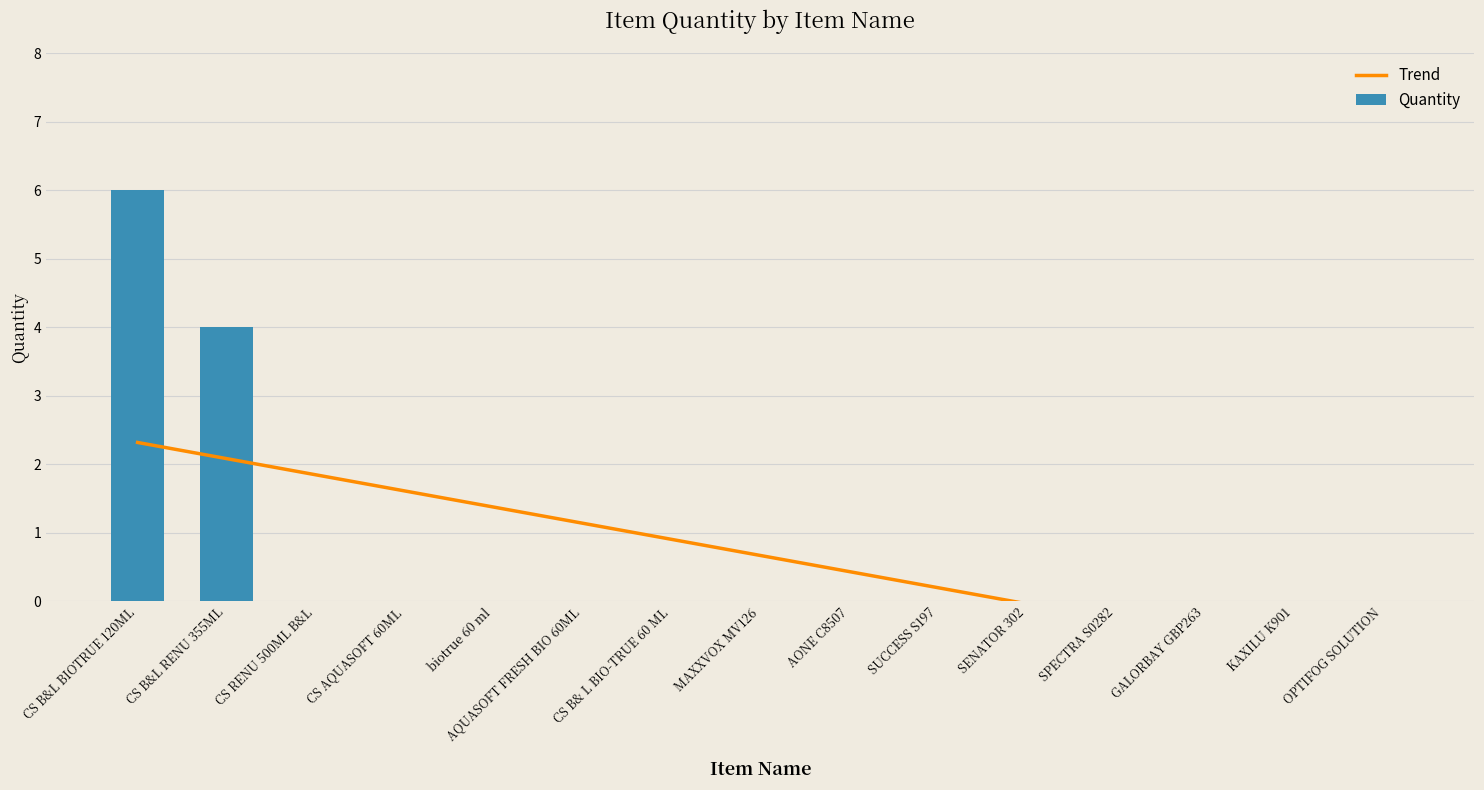

What is the label of the 15th bar from the left?

OPTIFOG SOLUTION